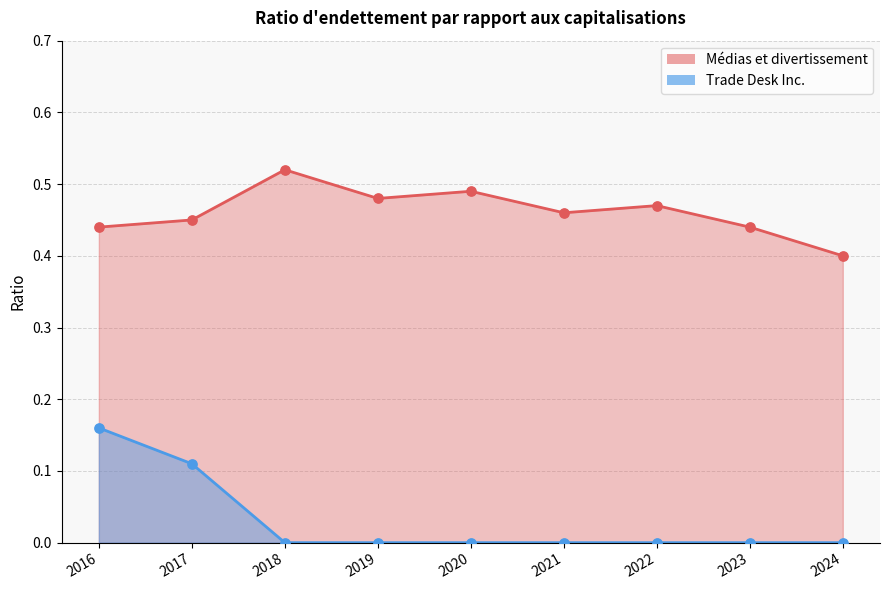

What is the total value across all series at 2023?

0.4